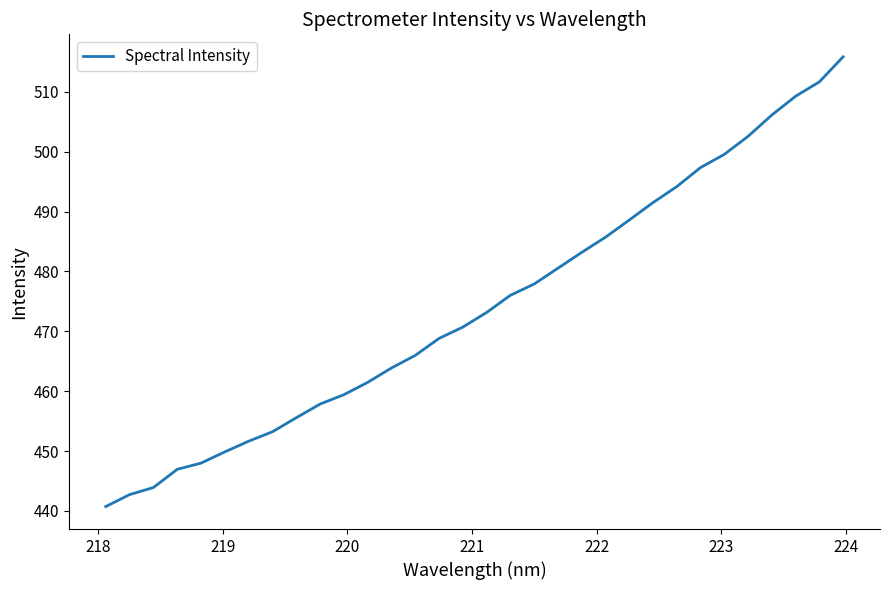

What is the sum of all values?

15174.0